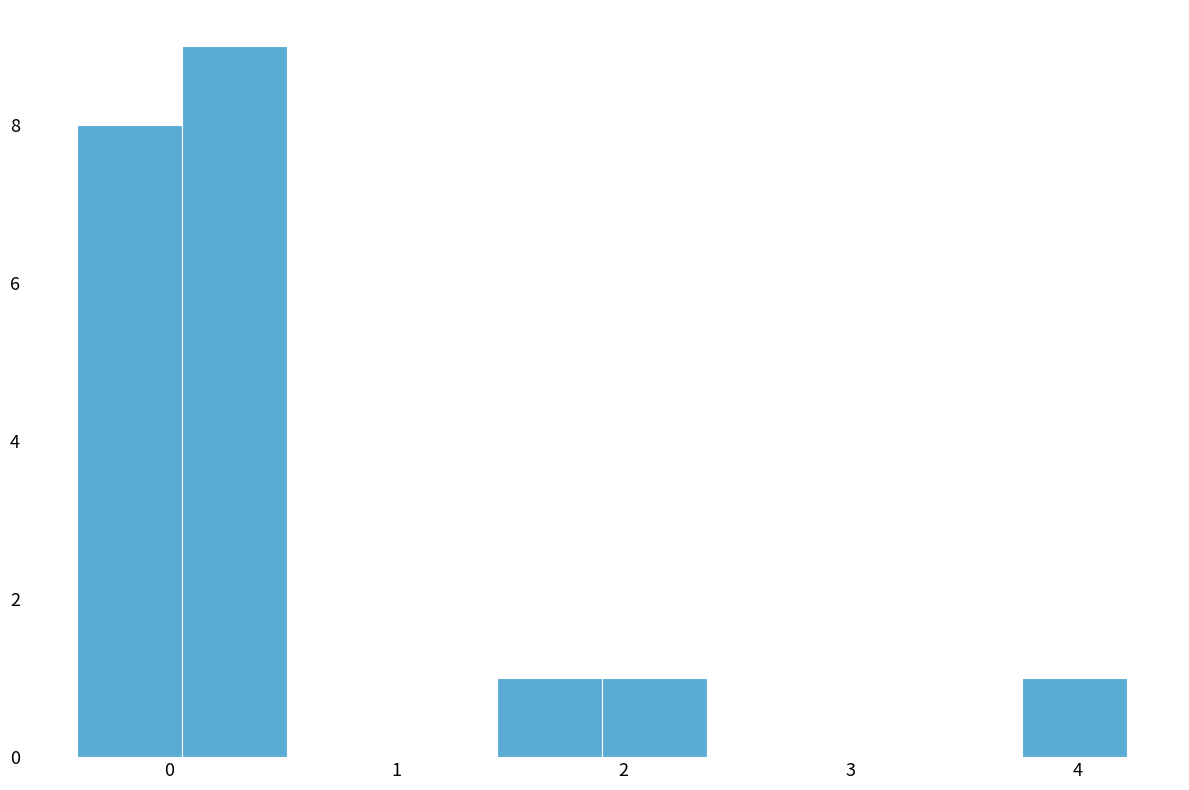

Which range on the x-axis has the tallest bar?

0.1 to 0.5